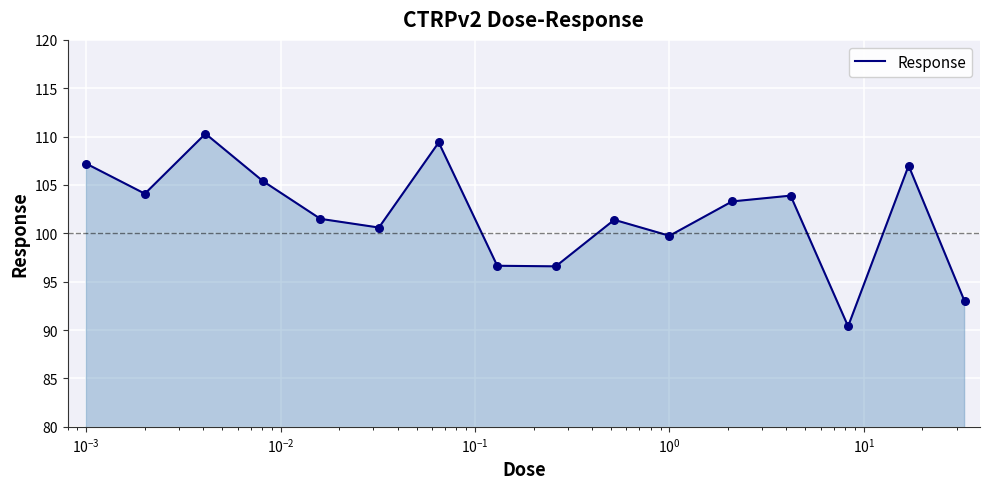

What is the difference between the maximum and minimum values?

19.9